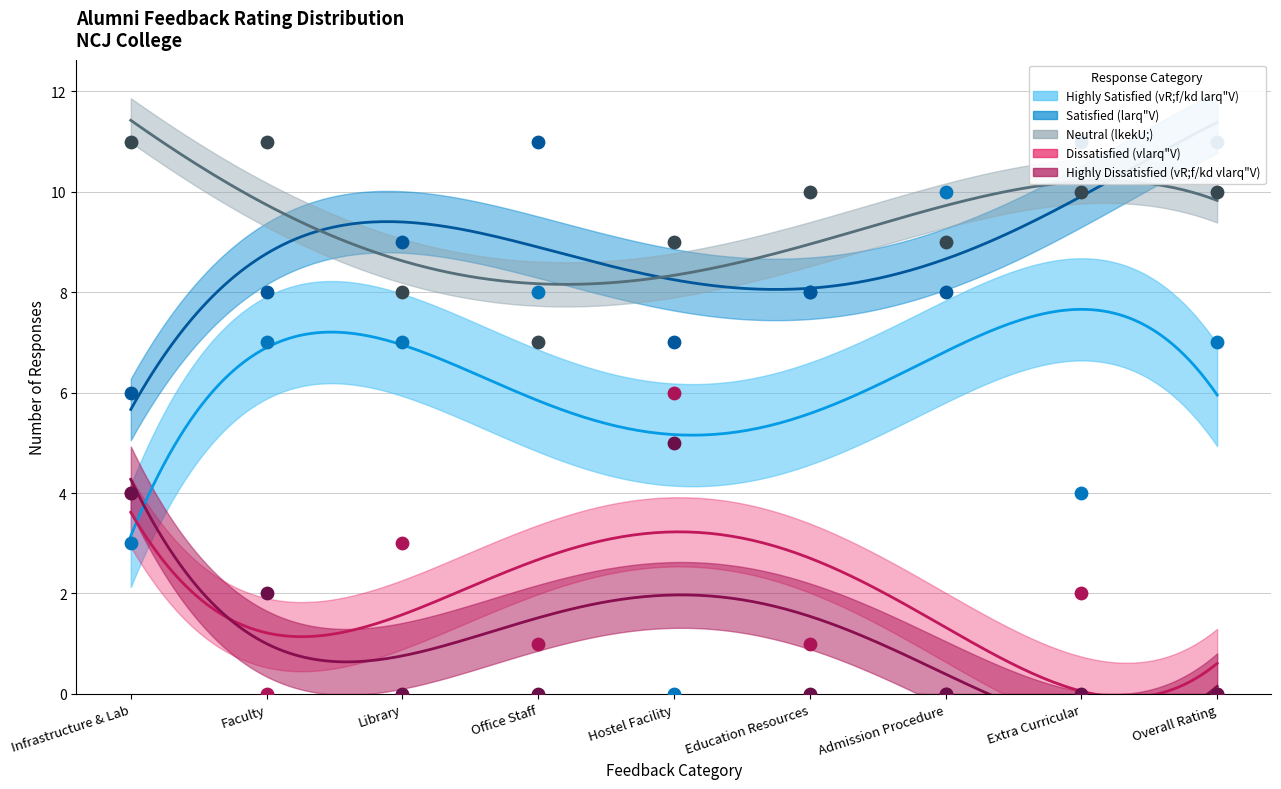

Which series reaches the minimum Y coordinate?

Highly Satisfied (vR;f/kd larq"V)